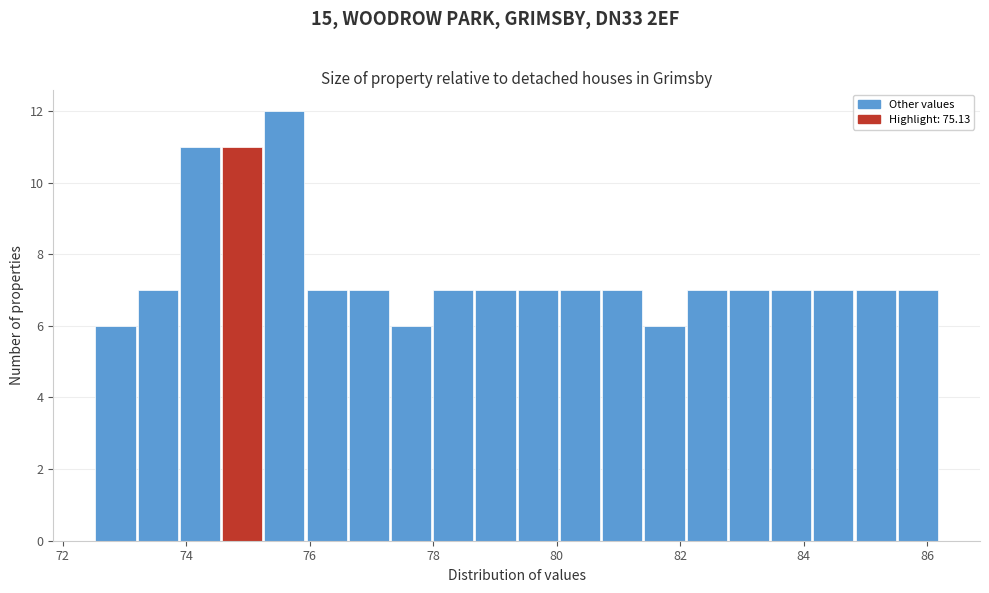

Read against the x-axis, roughly where is the centre of the tallest bar?

75.6